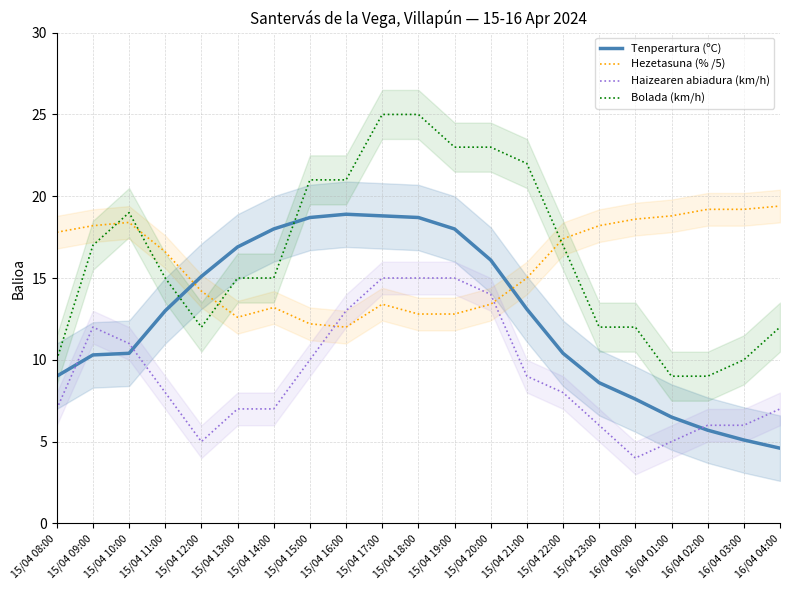

Reading left to right, transcribe all the data shown in this chart.

Tenperartura (ºC): 9.0	10.3	10.4	13.0	15.1	16.9	18.0	18.7	18.9	18.8	18.7	18.0	16.1	13.1	10.4	8.6	7.6	6.5	5.7	5.1	4.6
Hezetasuna (% /5): 17.8	18.2	18.4	16.6	14.2	12.6	13.2	12.2	12.0	13.4	12.8	12.8	13.4	15.0	17.4	18.2	18.6	18.8	19.2	19.2	19.4
Haizearen abiadura (km/h): 7.0	12.0	11.0	8.0	5.0	7.0	7.0	10.0	13.0	15.0	15.0	15.0	14.0	9.0	8.0	6.0	4.0	5.0	6.0	6.0	7.0
Bolada (km/h): 10.0	17.0	19.0	15.0	12.0	15.0	15.0	21.0	21.0	25.0	25.0	23.0	23.0	22.0	17.0	12.0	12.0	9.0	9.0	10.0	12.0